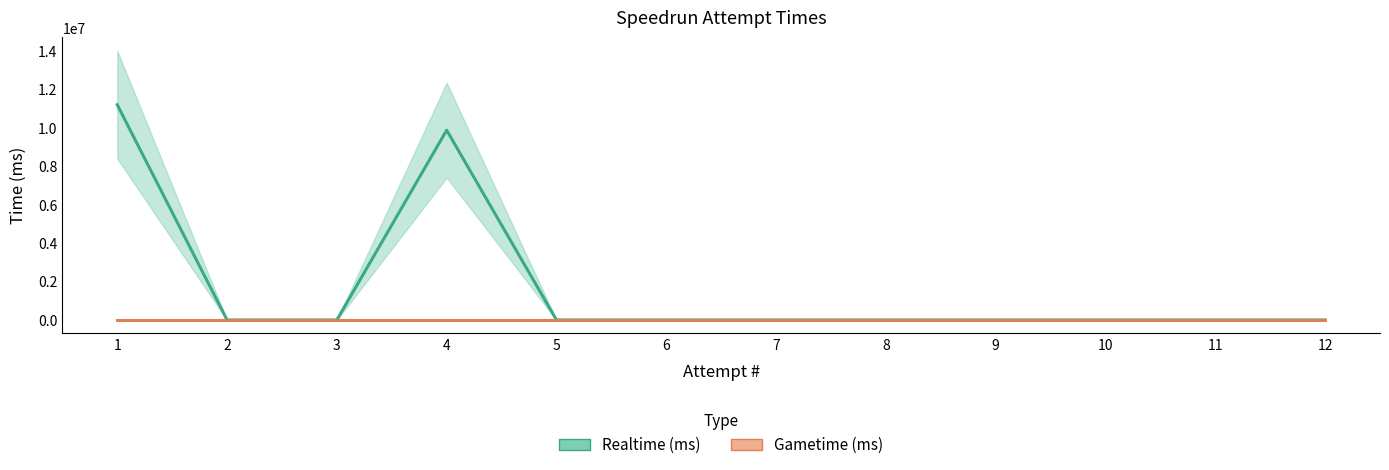

At which category does the chart reach its minimum across all series?

2